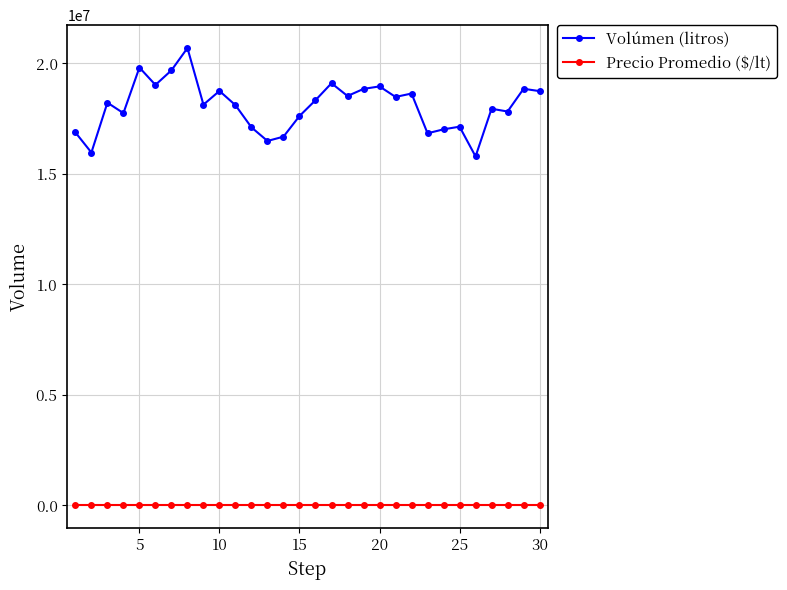

True or false: Precio Promedio ($/lt) has more than 2 points higher than both neighbors.

True